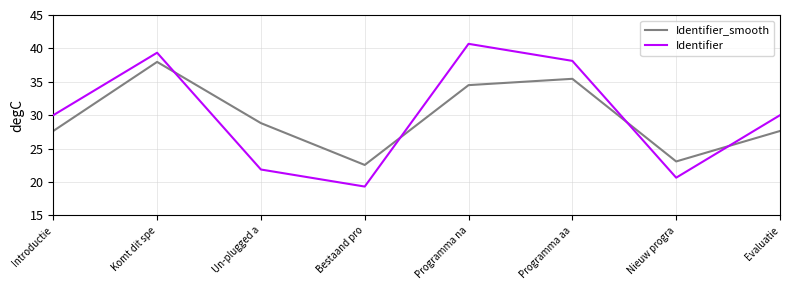

What is the minimum value for Identifier_smooth?

22.6